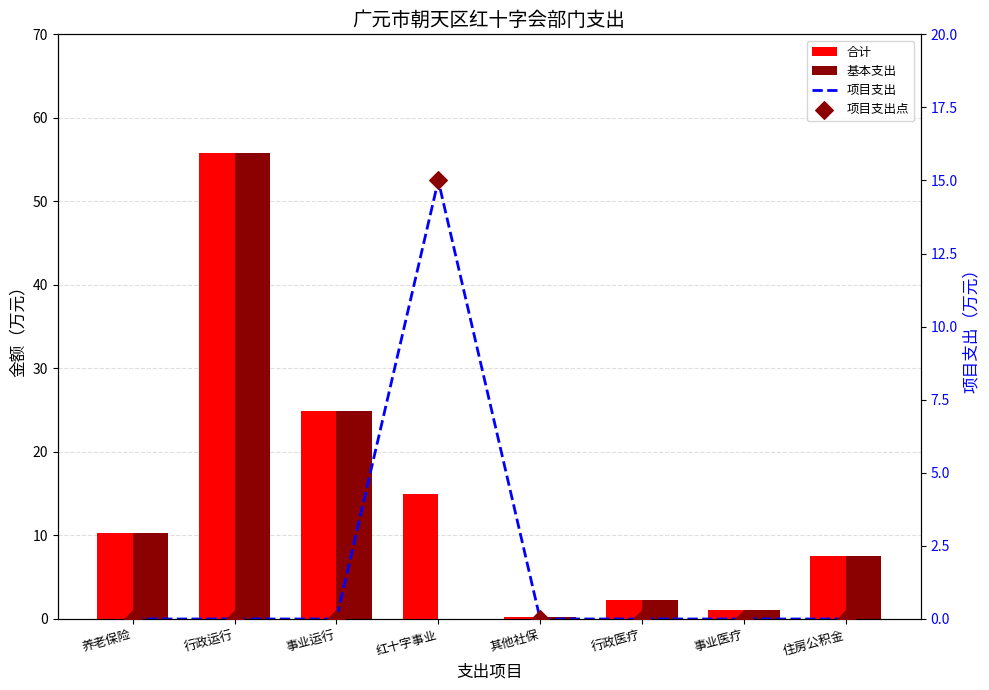

What are all the series names shown in the legend?

合计, 基本支出, 项目支出, 项目支出点